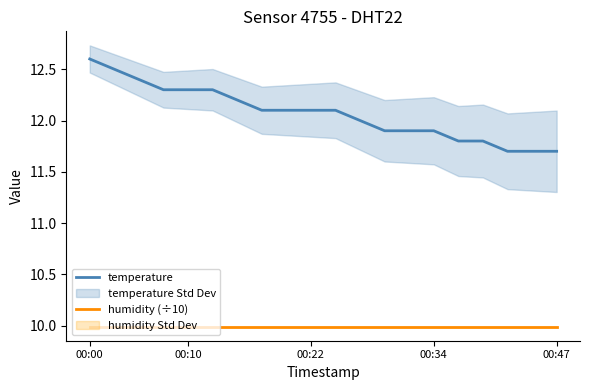

What is the maximum value for temperature?

12.6